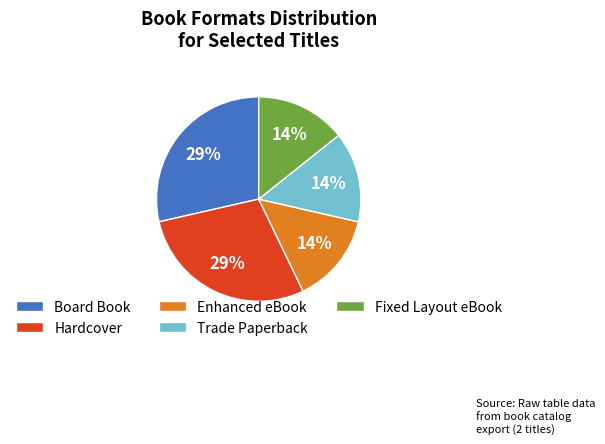

Which has a higher value, Board Book or Trade Paperback?

Board Book